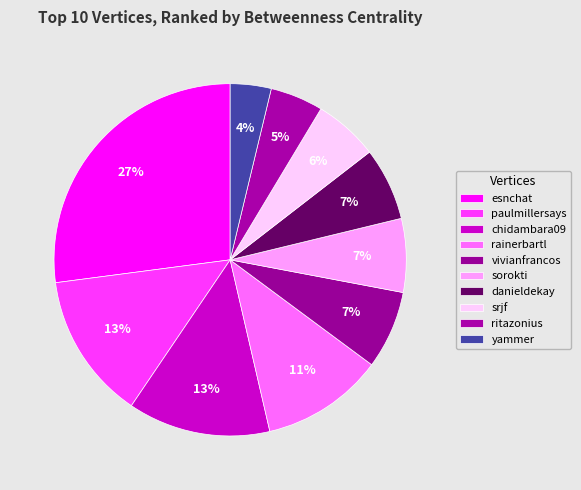

Count the number of slices in the pie.

10